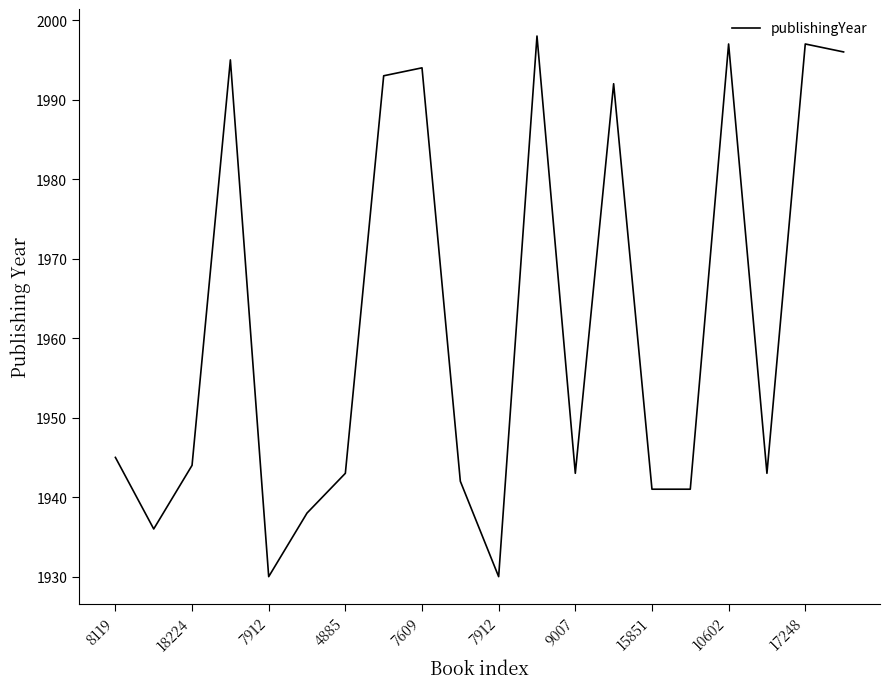

What is the greatest value displayed?

1998